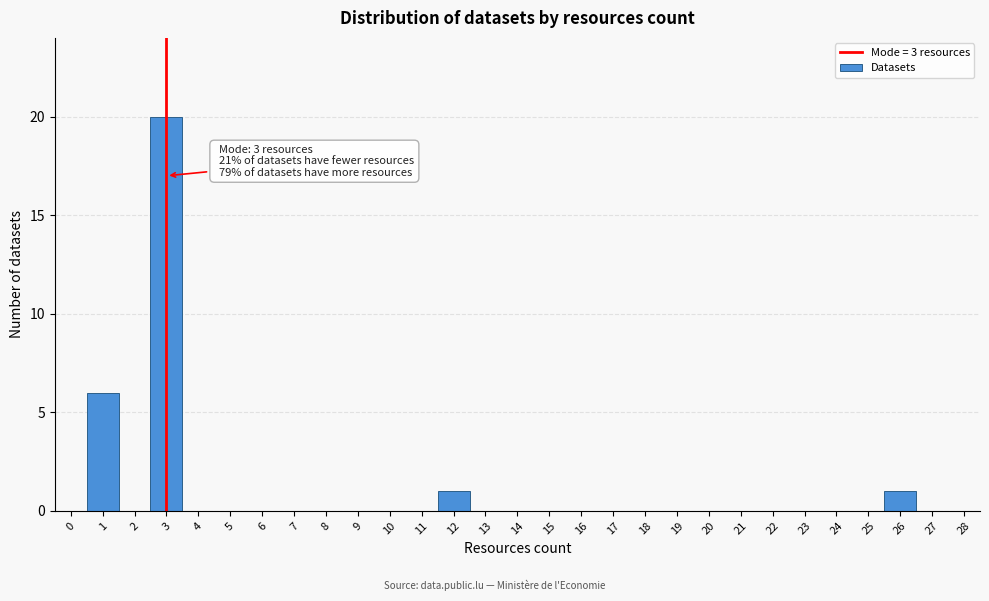

Over which range of the x-axis is the bar tallest?

2.5 to 3.5